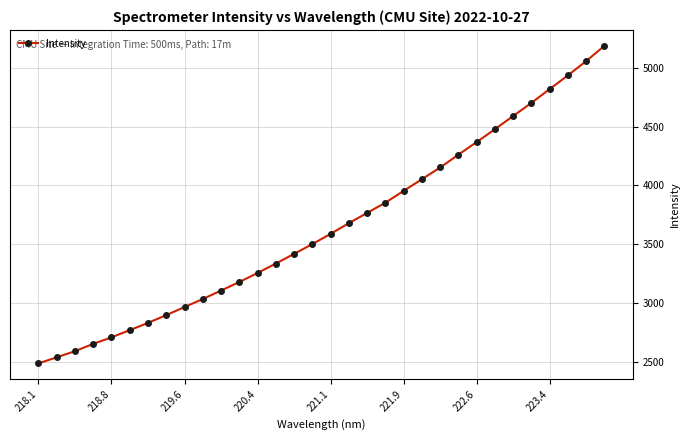

Is this an area chart (filled region under the line)?

No